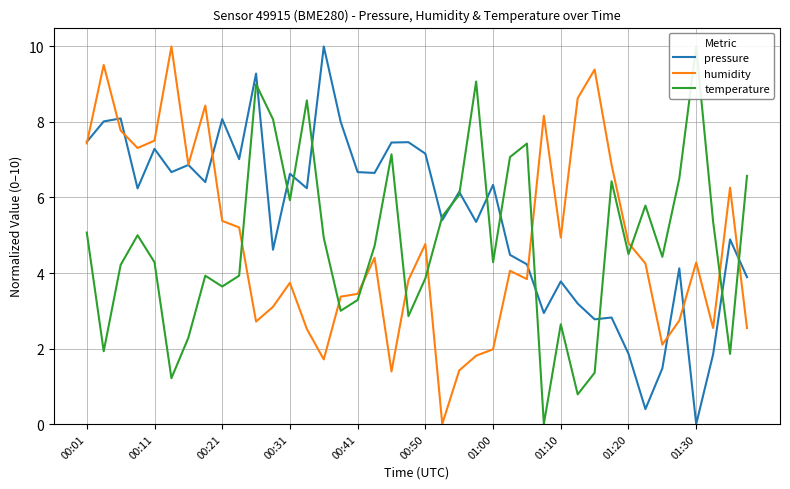

Reading left to right, extract all data points from this chart.

pressure: 7.5	8.0	8.1	6.2	7.3	6.7	6.9	6.4	8.1	7.0	9.3	4.6	6.6	6.2	10.0	8.0	6.7	6.7	7.5	7.5	7.2	5.4	6.1	5.4	6.3	4.5	4.2	2.9	3.8	3.2	2.8	2.8	1.9	0.4	1.5	4.1	0.0	1.8	4.9	3.9
humidity: 7.4	9.5	7.8	7.3	7.5	10.0	6.9	8.4	5.4	5.2	2.7	3.1	3.7	2.5	1.7	3.4	3.4	4.4	1.4	3.8	4.8	0.0	1.4	1.8	2.0	4.1	3.8	8.2	4.9	8.6	9.4	6.9	4.8	4.3	2.1	2.7	4.3	2.5	6.3	2.5
temperature: 5.1	1.9	4.2	5.0	4.3	1.2	2.3	3.9	3.6	3.9	9.0	8.1	5.9	8.6	4.9	3.0	3.3	4.7	7.1	2.9	3.9	5.5	6.1	9.1	4.3	7.1	7.4	0.0	2.6	0.8	1.4	6.4	4.5	5.8	4.4	6.5	10.0	5.4	1.9	6.6